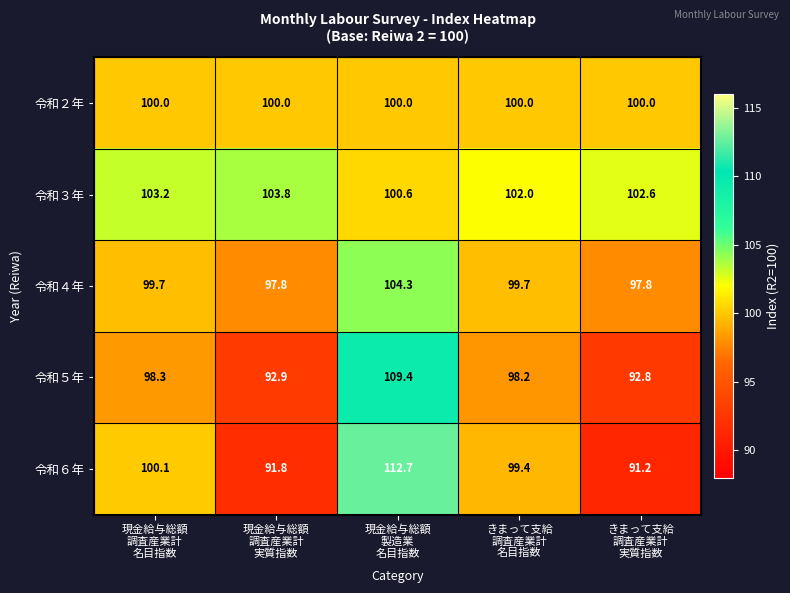

What is the average value of the 令和６年 series?

99.0